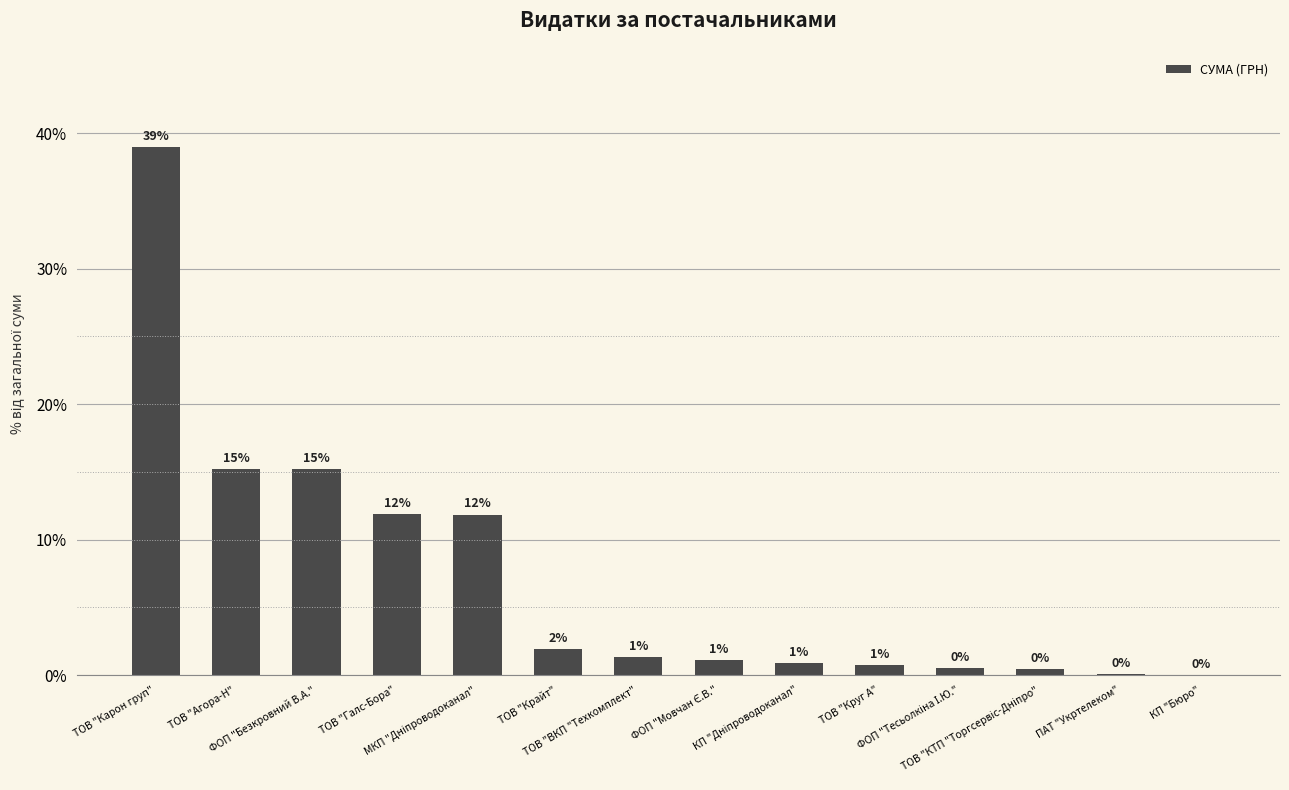

What is the maximum value shown in the chart?

39.0